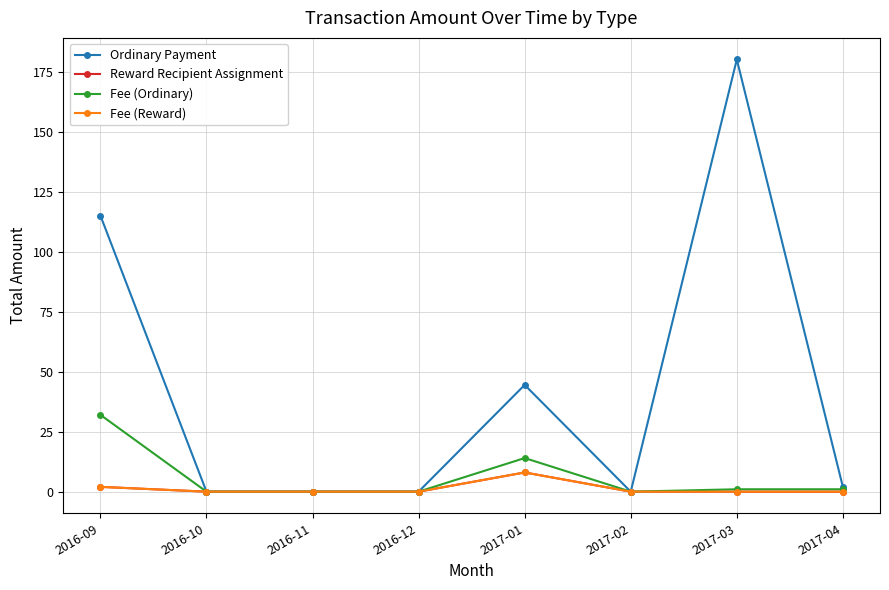

True or false: Reward Recipient Assignment has more than 1 points higher than both neighbors.

False